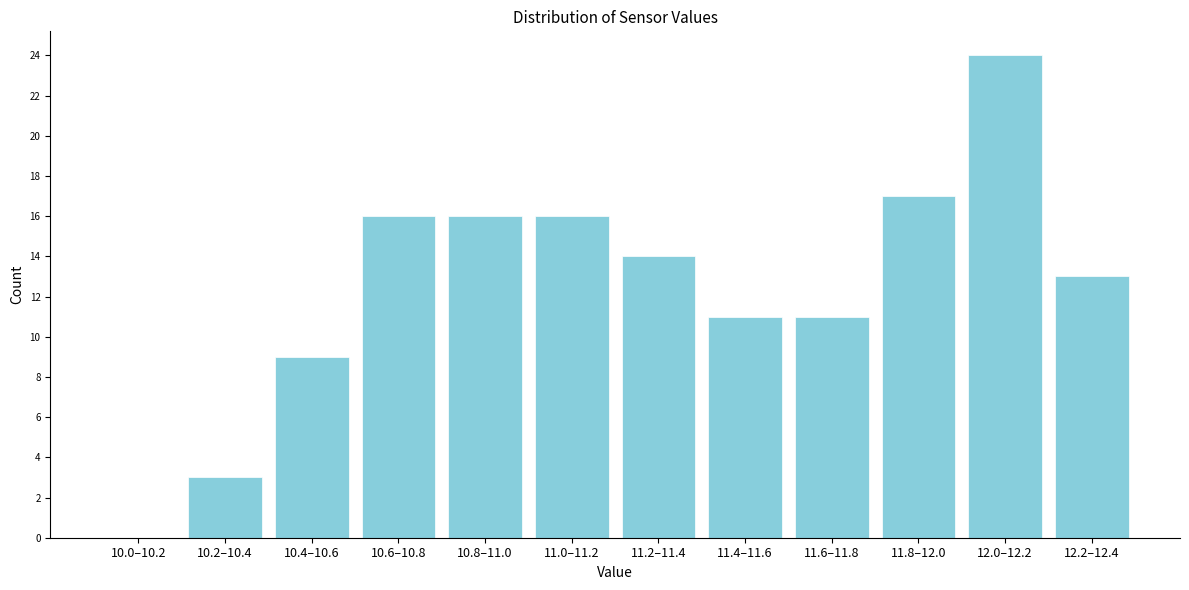

Reading right to left, extract all data points from this chart.

12.2–12.4=13	12.0–12.2=24	11.8–12.0=17	11.6–11.8=11	11.4–11.6=11	11.2–11.4=14	11.0–11.2=16	10.8–11.0=16	10.6–10.8=16	10.4–10.6=9	10.2–10.4=3	10.0–10.2=0